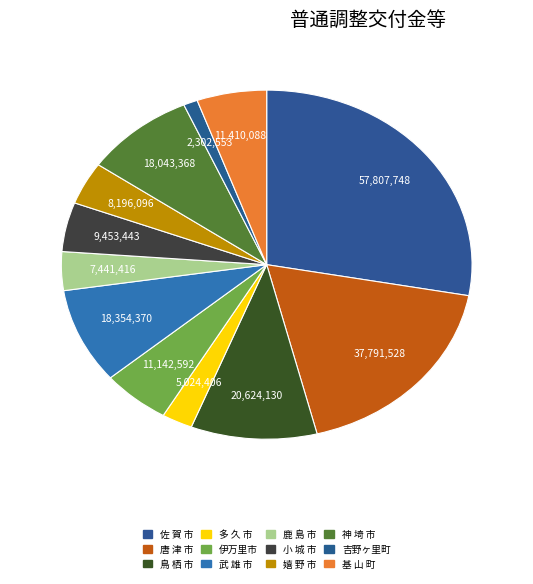

What is the smallest slice in the pie chart?

吉野ヶ里町